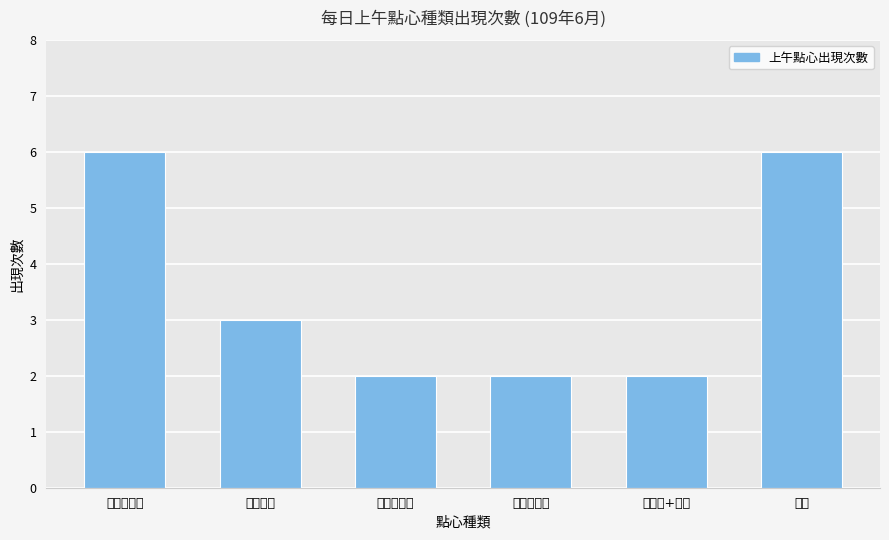

Reading right to left, what are all the values shown in this chart?

6	2	2	2	3	6